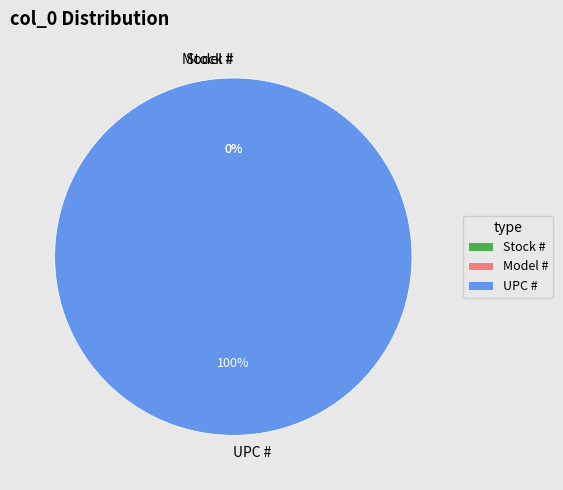

To the nearest percent, what is the difference between the largest and smallest slice percentages?

100%